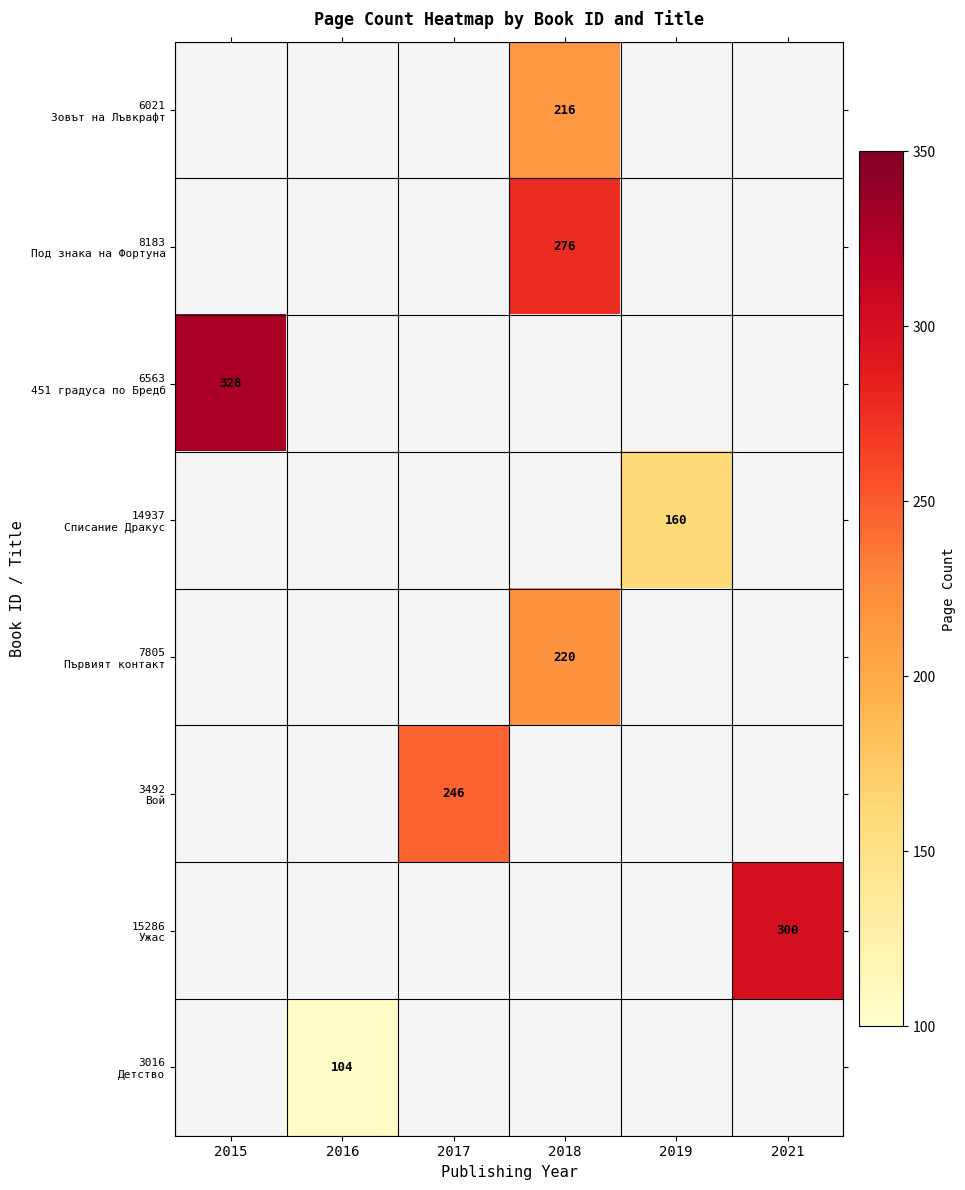

True or false: 3492 Вой has a value of 411.3 at 2017.

False